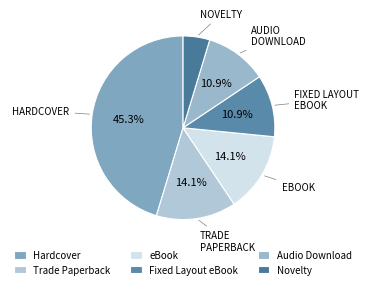

What is the smallest slice in the pie chart?

Novelty